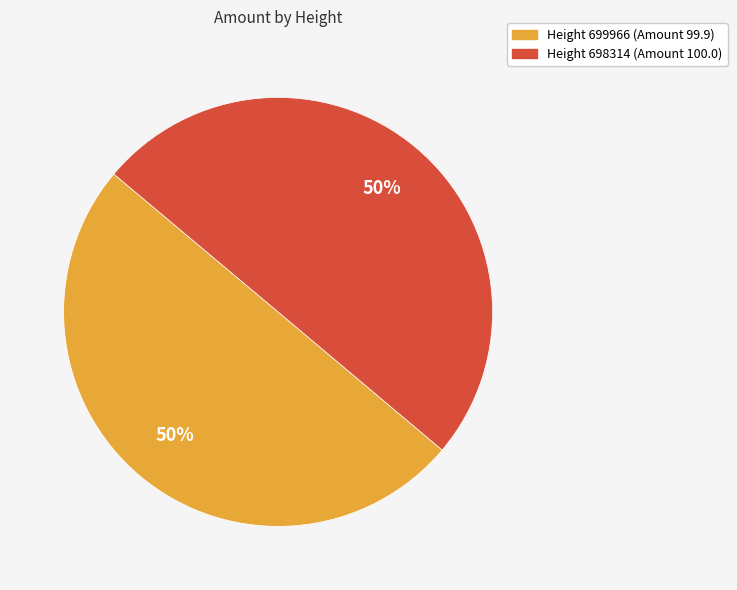

How many segments does this pie chart have?

2